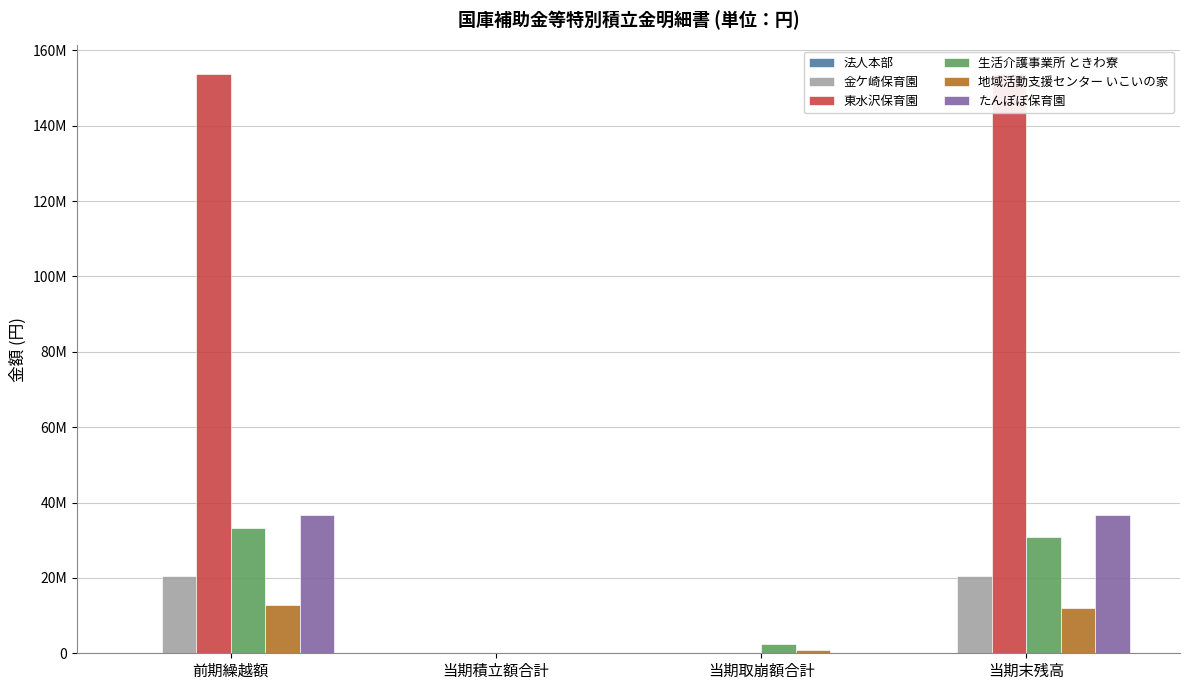

Reading left to right, extract all data points from this chart.

法人本部: 前期繰越額=0	当期積立額合計=0	当期取崩額合計=0	当期末残高=0
金ケ崎保育園: 前期繰越額=20432073	当期積立額合計=0	当期取崩額合計=0	当期末残高=20432073
東水沢保育園: 前期繰越額=153678050	当期積立額合計=0	当期取崩額合計=0	当期末残高=153678050
生活介護事業所 ときわ寮: 前期繰越額=33256845	当期積立額合計=0	当期取崩額合計=2402748	当期末残高=30854097
地域活動支援センター いこいの家: 前期繰越額=12899080	当期積立額合計=0	当期取崩額合計=987450	当期末残高=11911630
たんぽぽ保育園: 前期繰越額=36757534	当期積立額合計=0	当期取崩額合計=0	当期末残高=36757534